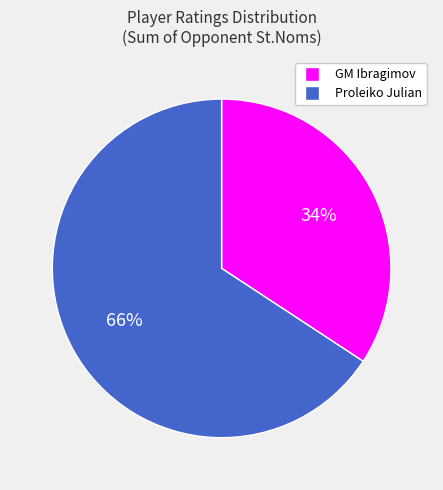

To the nearest percent, what is the difference between the largest and smallest slice percentages?

32%